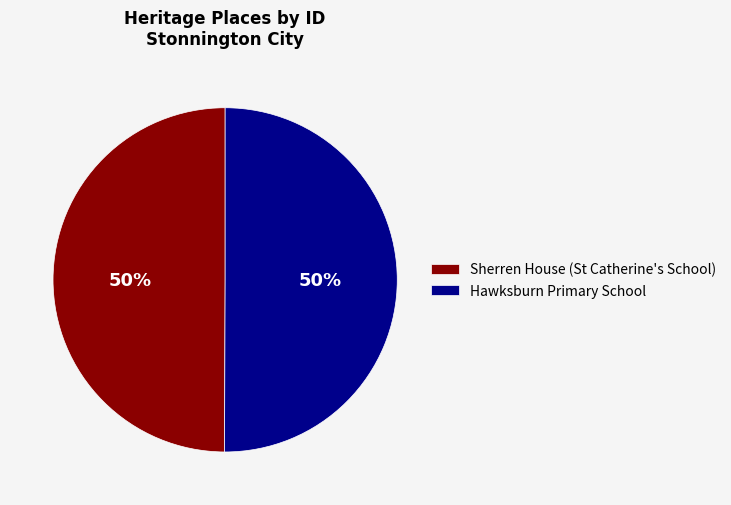

To the nearest percent, what is the average slice percentage?

50%